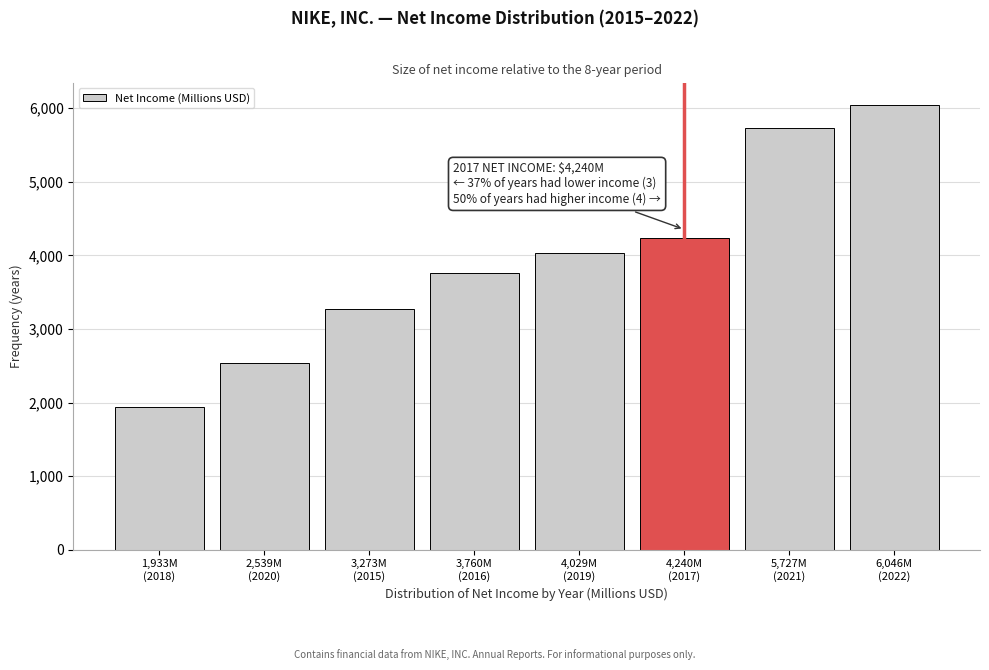

Reading left to right, transcribe all the data shown in this chart.

1933	2539	3273	3760	4029	4240	5727	6046